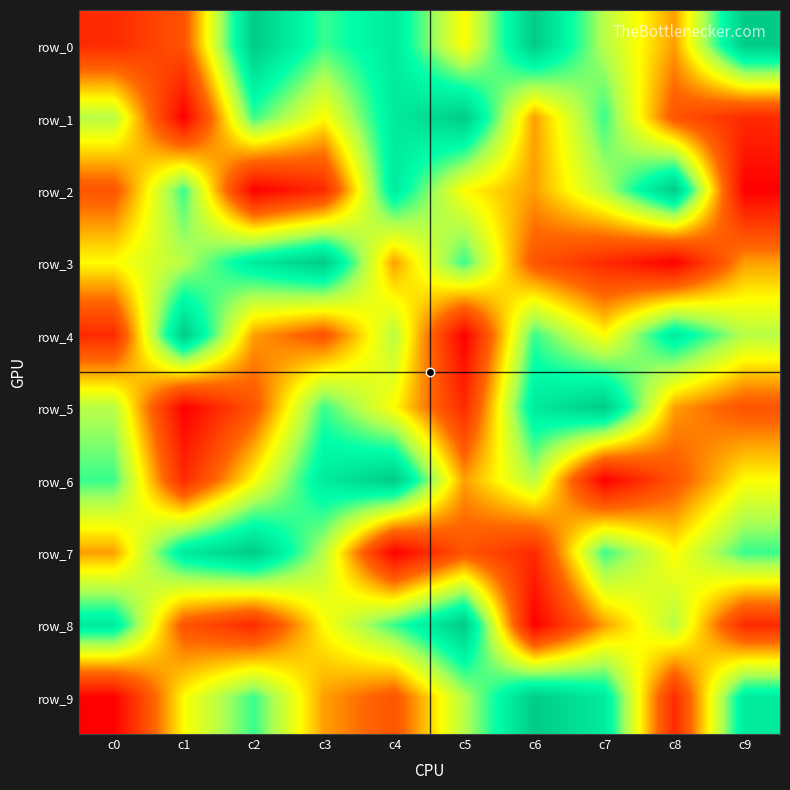

What is the difference between the second highest and second lowest values in the row_9 series?

6